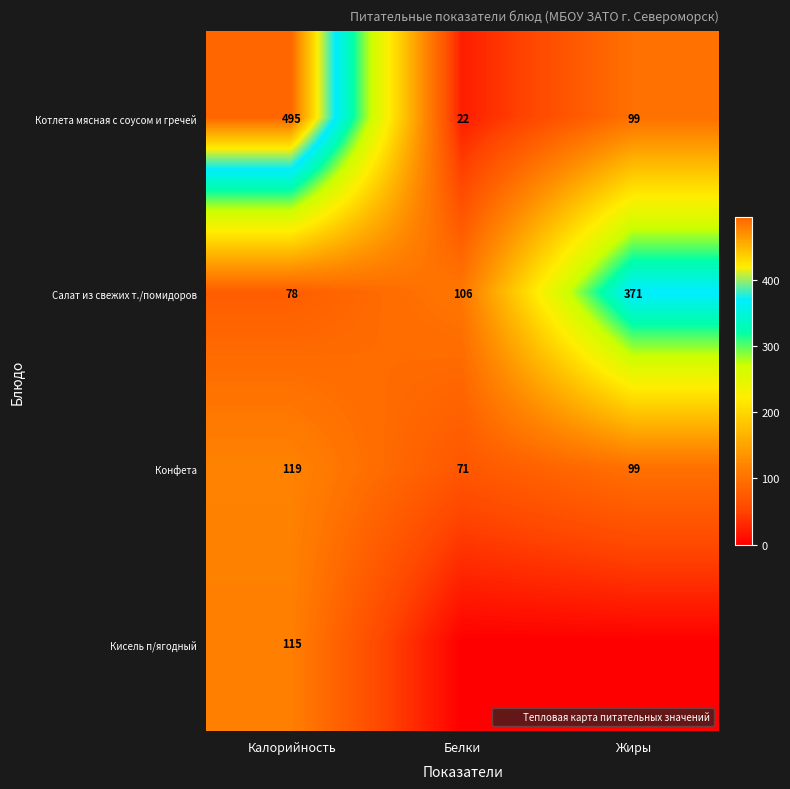

Where does the Салат из свежих т./помидоров series first go above 106?

Жиры